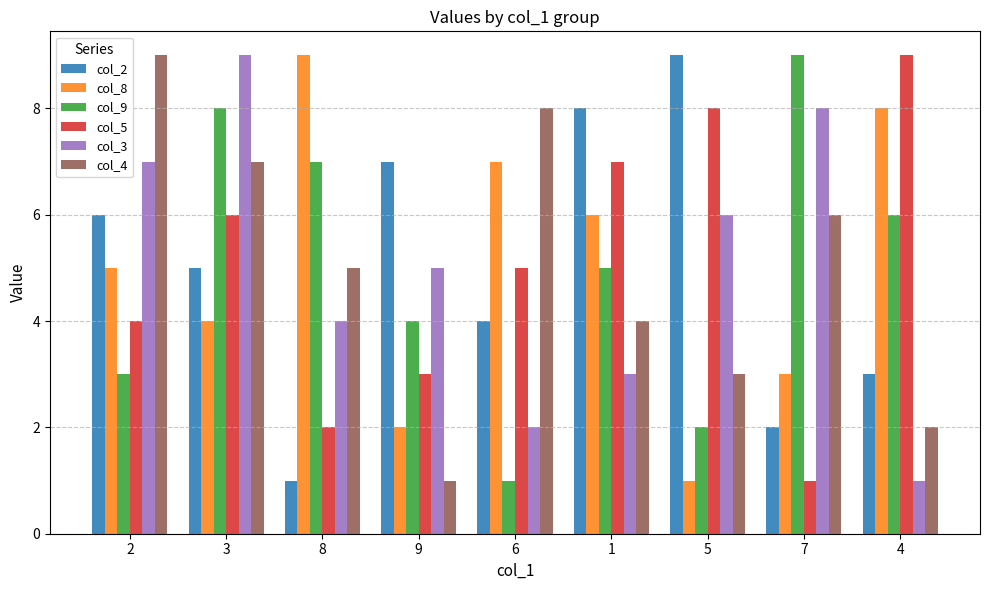

Which category has the highest value in the col_3 series?

3